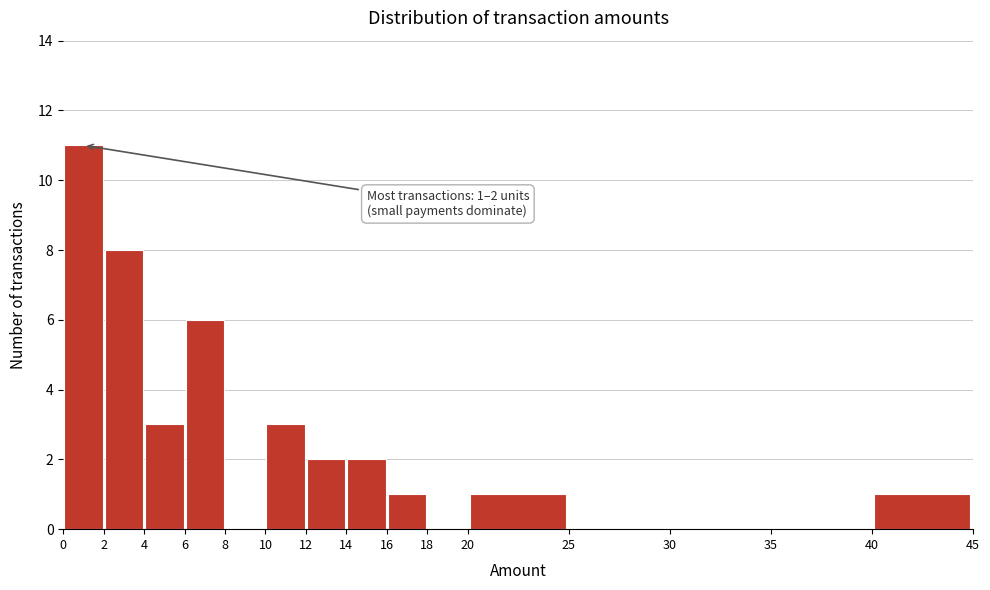

Over which range of the x-axis is the bar tallest?

0 to 2